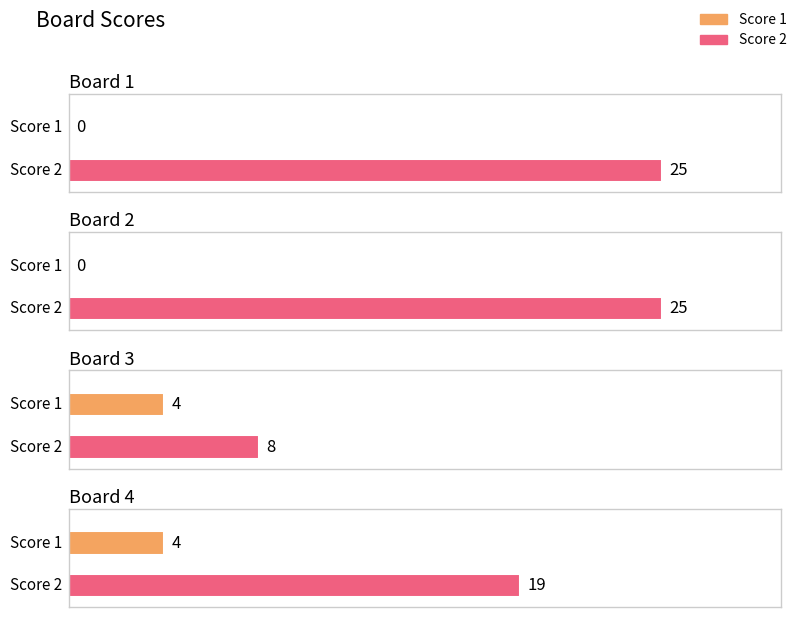

Are the bars horizontal?

Yes